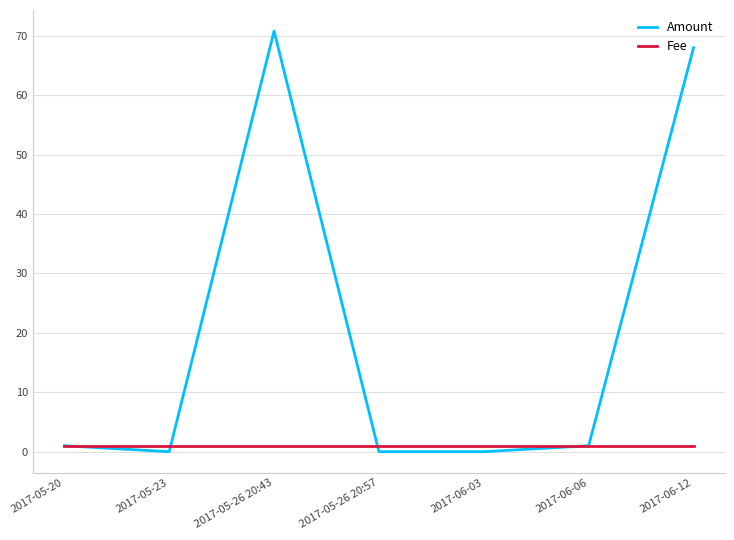

Is it true that Amount equals 70.8 at 2017-05-26 20:43?

True